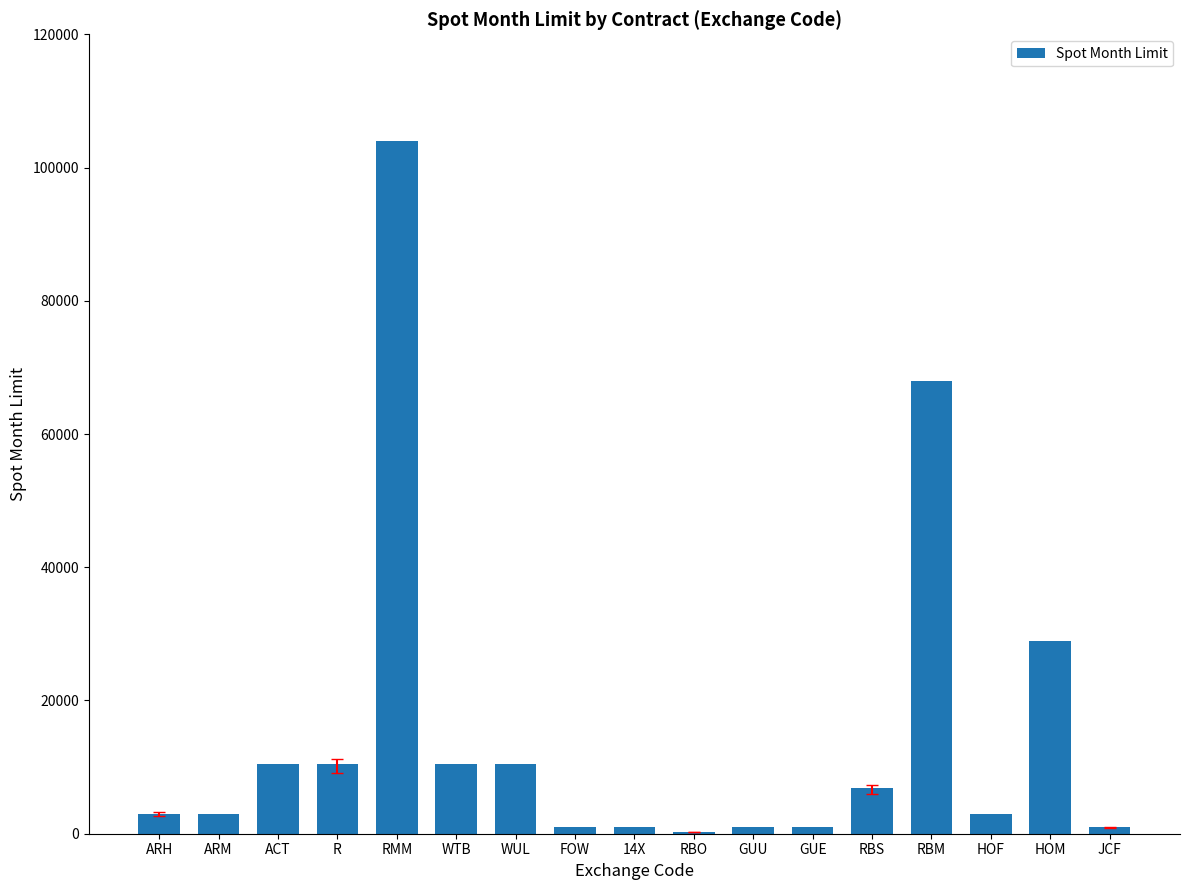

What value does the data have at HOF?

2900